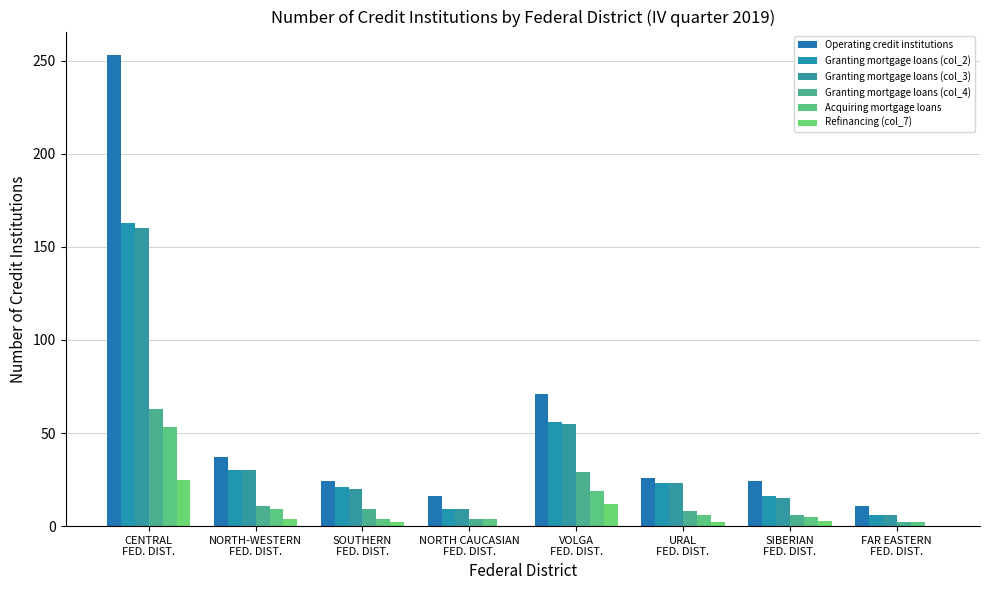

At which category is the sum across all series the highest?

CENTRAL
FED. DIST.